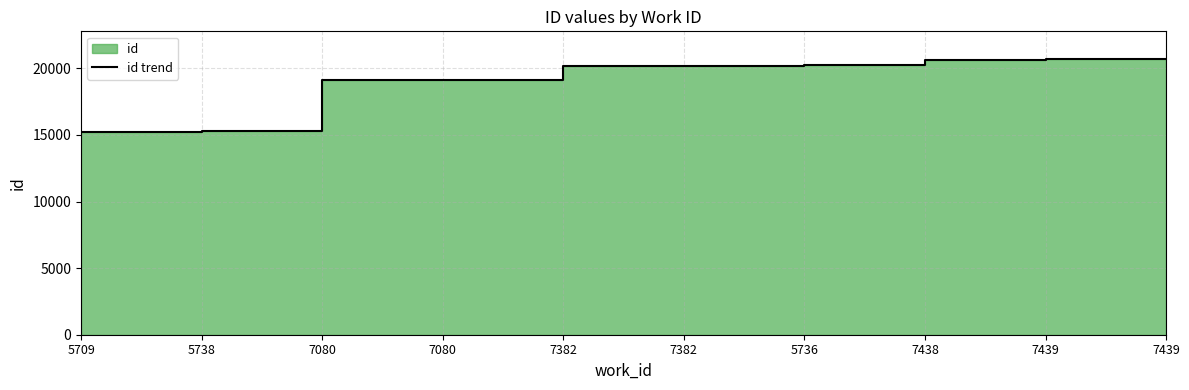

The chart shows a value of 20630 at 7438. True or false?

True